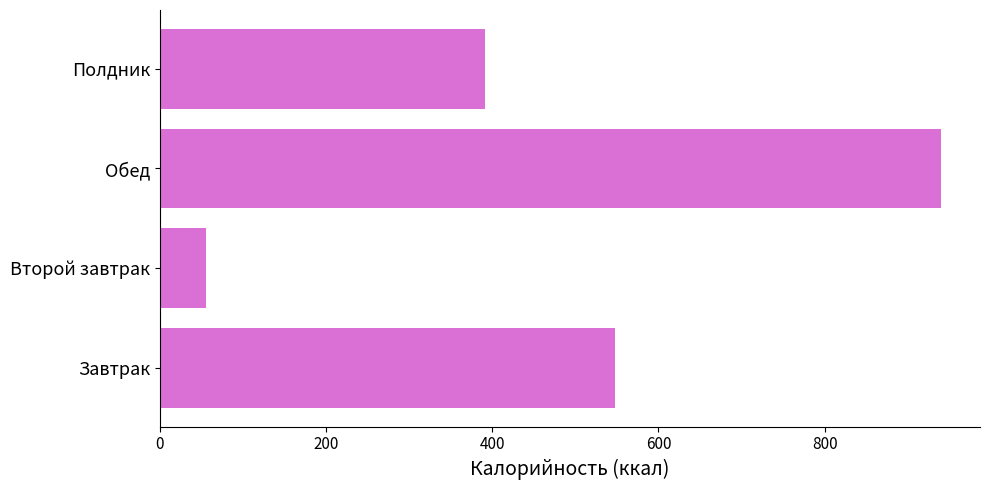

What is the ratio of the value at Обед to the value at Второй завтрак?

17.1